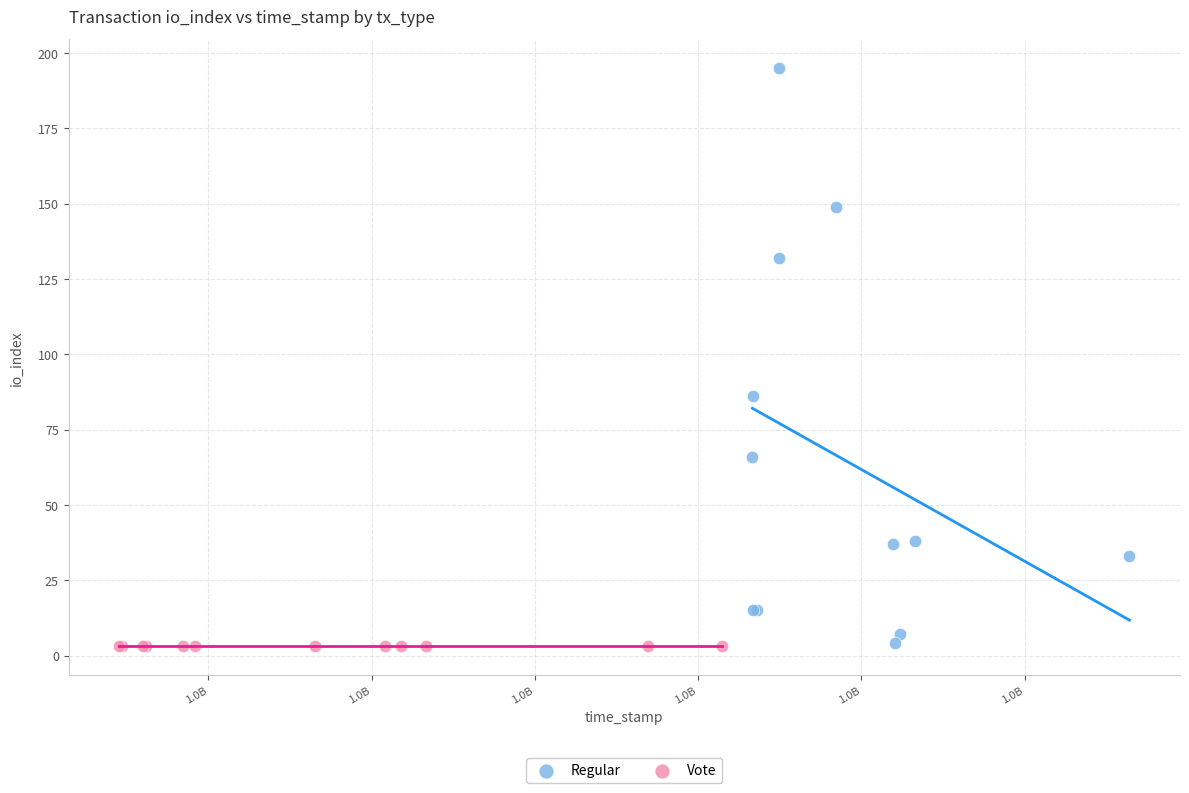

Which series contains the highest Y value?

Regular